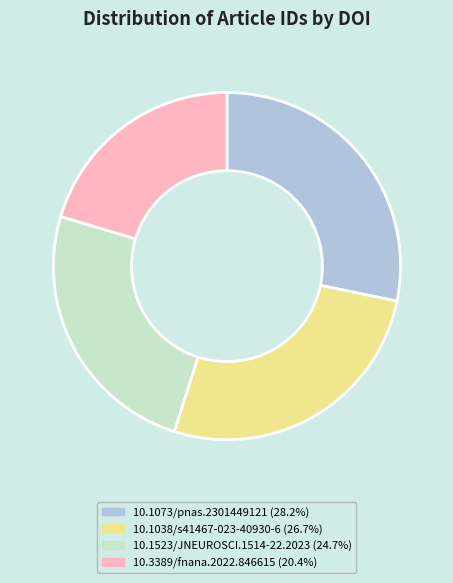

Is the sum of 10.1523/JNEUROSCI.1514-22.2023 (24.7%) and 10.3389/fnana.2022.846615 (20.4%) greater than half?

No